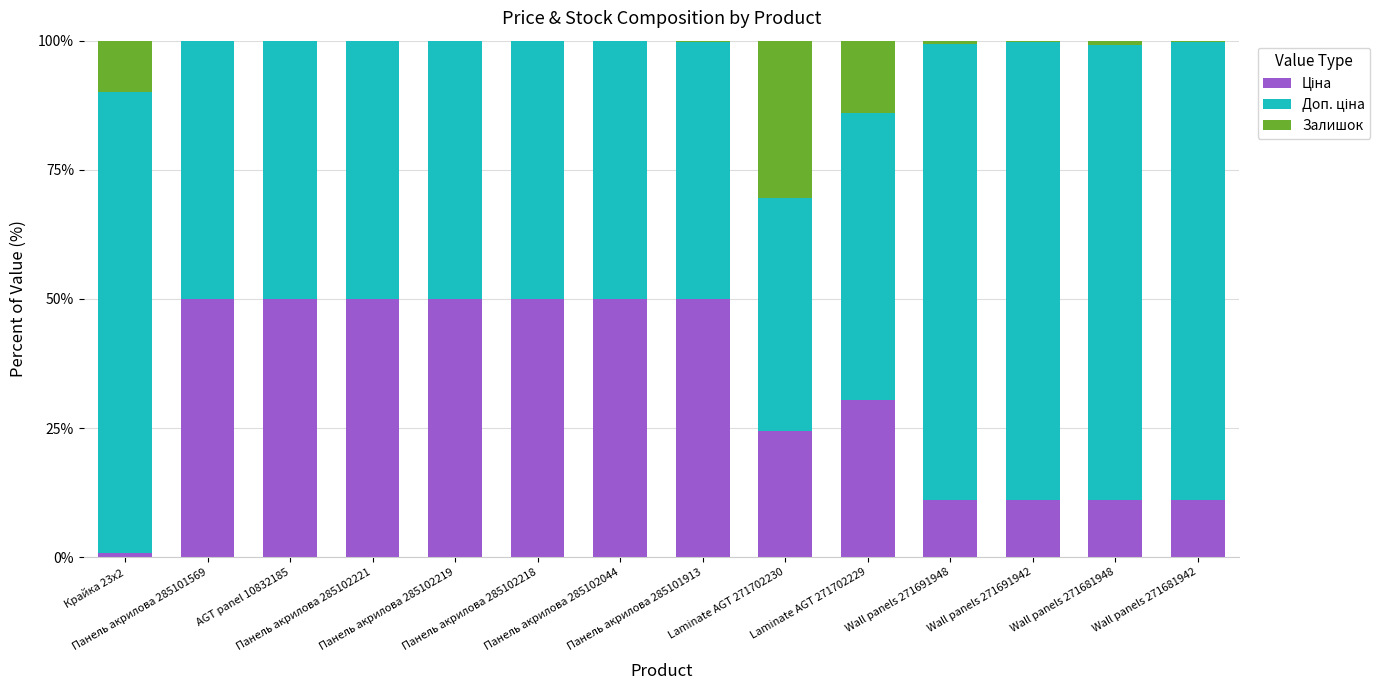

What is the total value across all series at Wall panels 271681948?

100.0